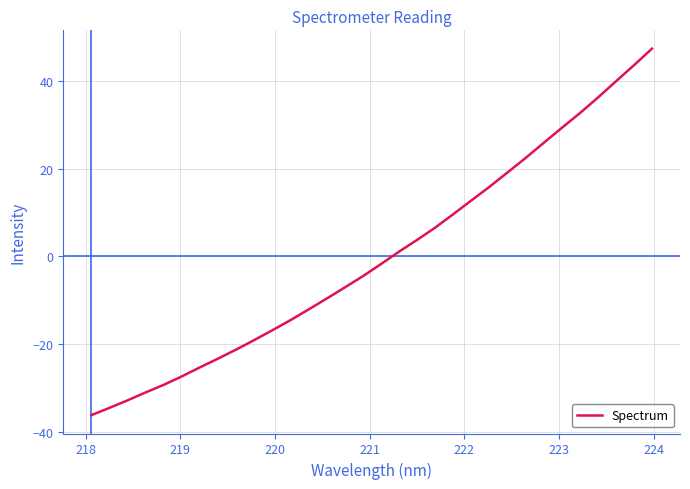

What is the difference between the maximum and minimum values?

83.5